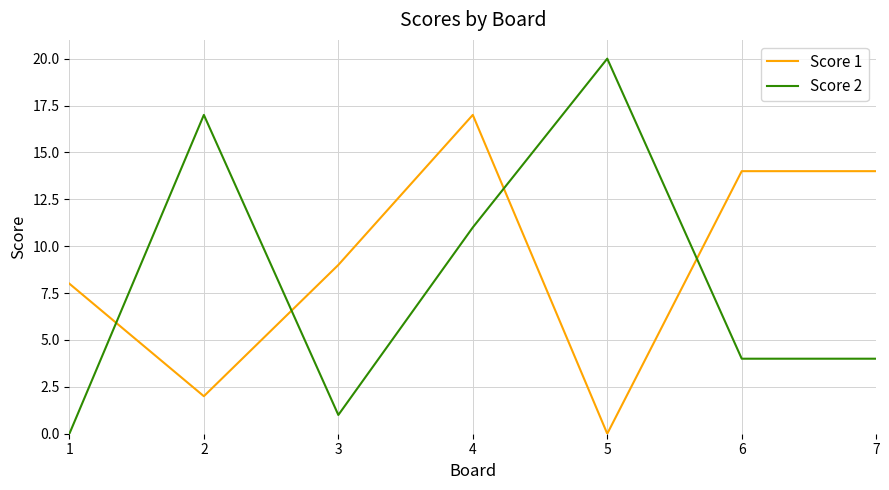

True or false: Score 2 and Score 1 cross at least once.

True